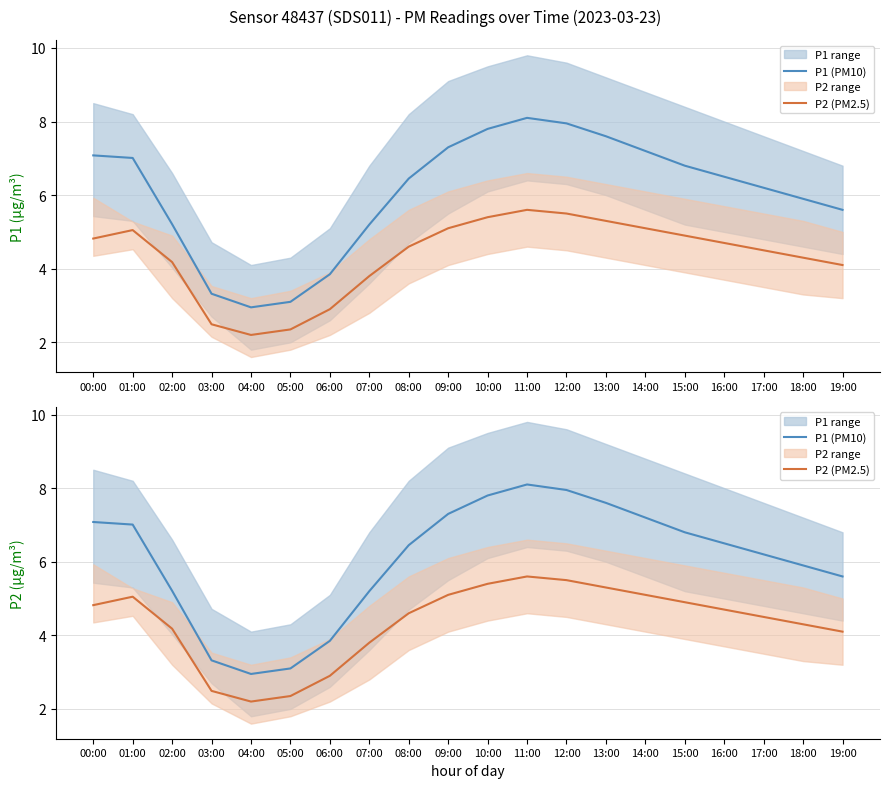

What are all the series names shown in the legend?

P1 (PM10), P2 (PM2.5)